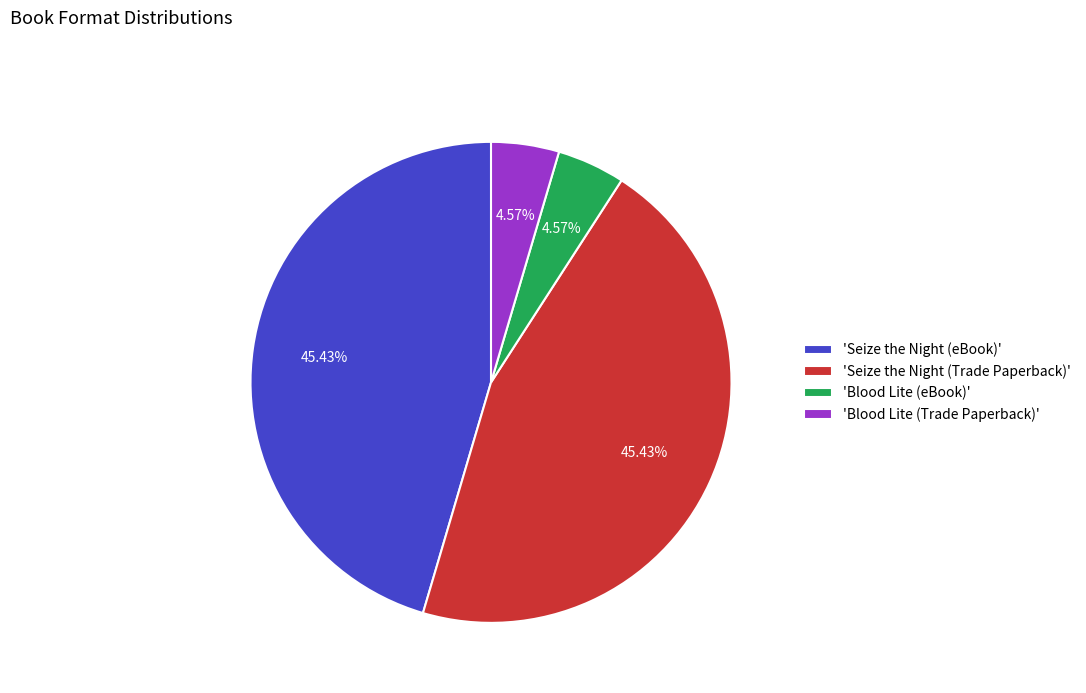

Which has a higher value, 'Blood Lite (eBook)' or 'Seize the Night (Trade Paperback)'?

'Seize the Night (Trade Paperback)'